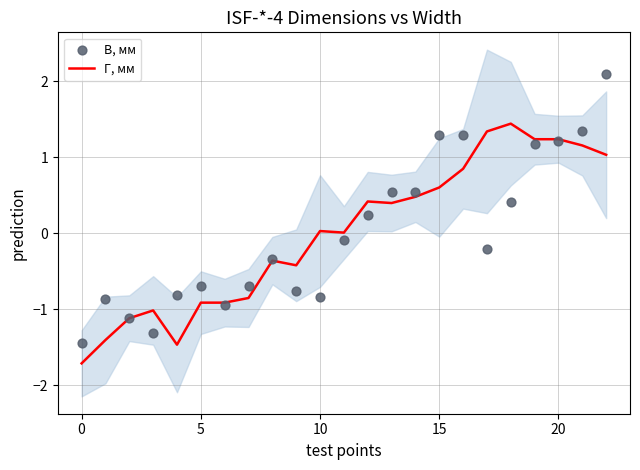

Which series contains the highest Y value?

В, мм